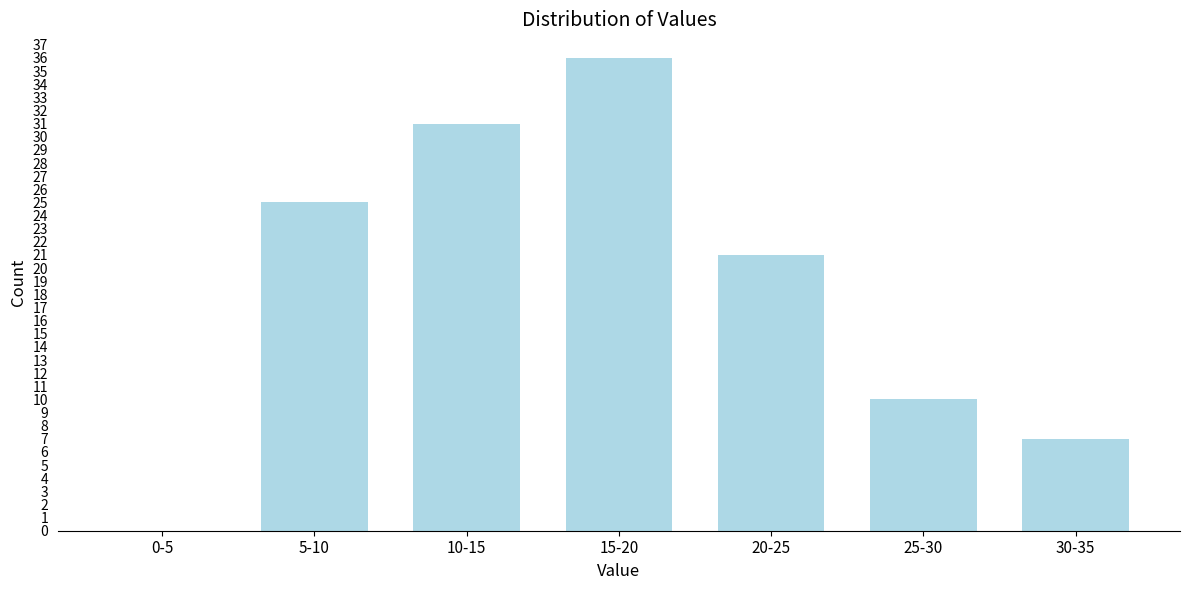

Reading right to left, extract all data points from this chart.

30-35=7	25-30=10	20-25=21	15-20=36	10-15=31	5-10=25	0-5=0